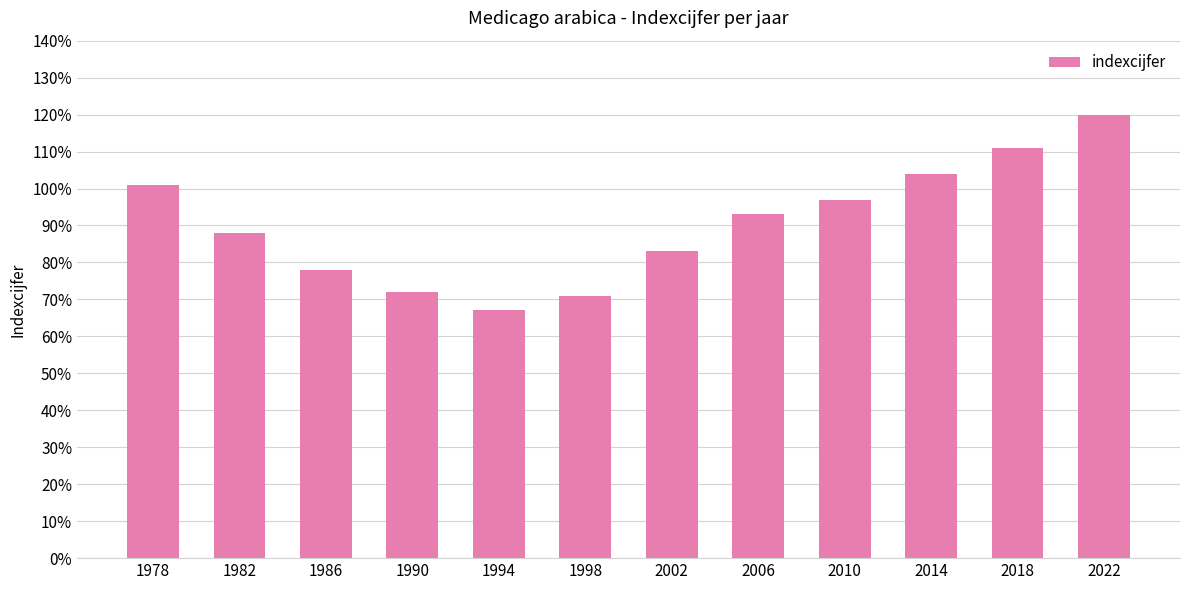

What is the value of the 3rd bar from the left?

78